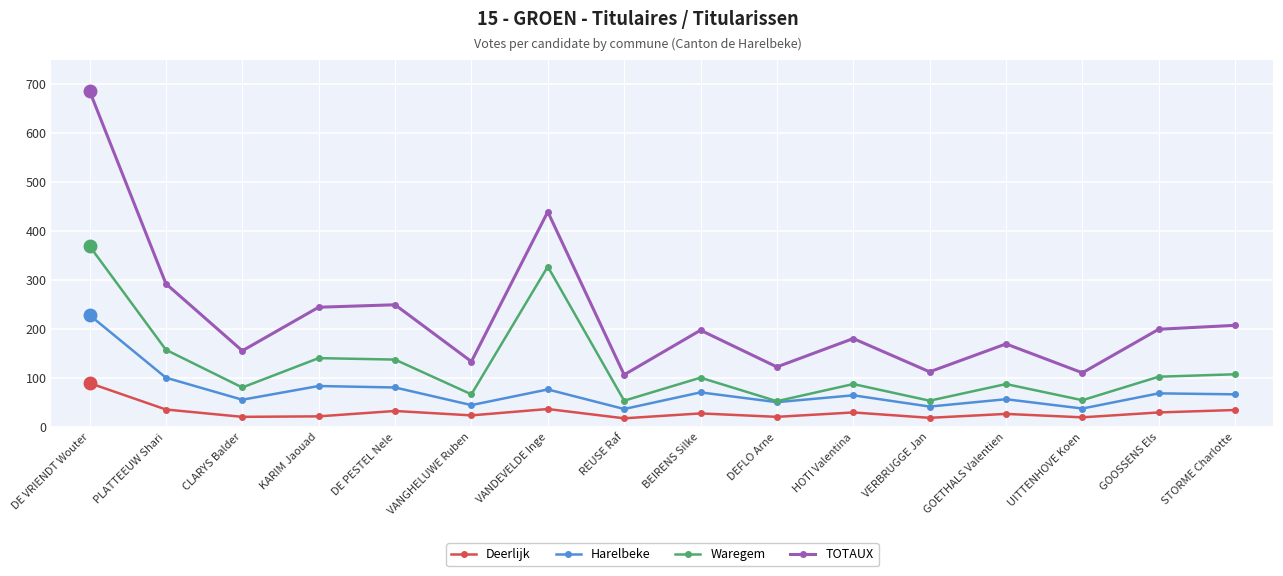

Rank the series by their maximum value, from highest to lowest.

TOTAUX, Waregem, Harelbeke, Deerlijk